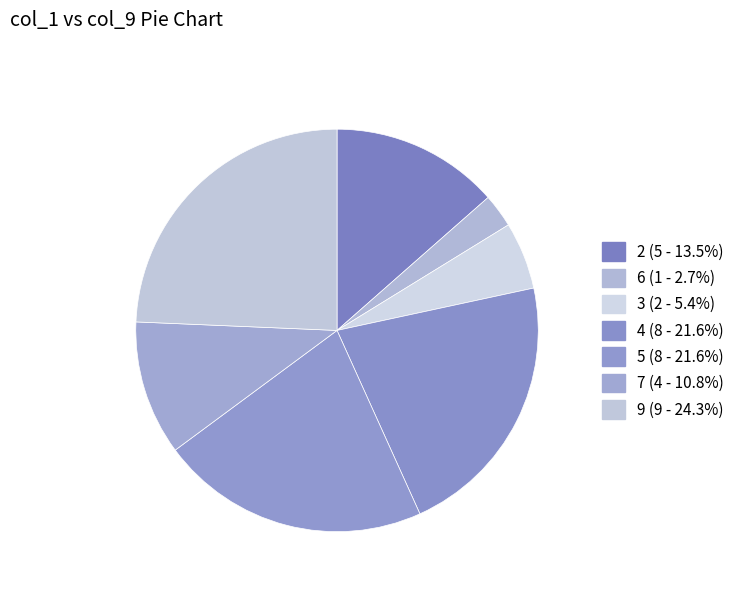

To the nearest percent, what is the combined percentage of 9 and 3?

30%